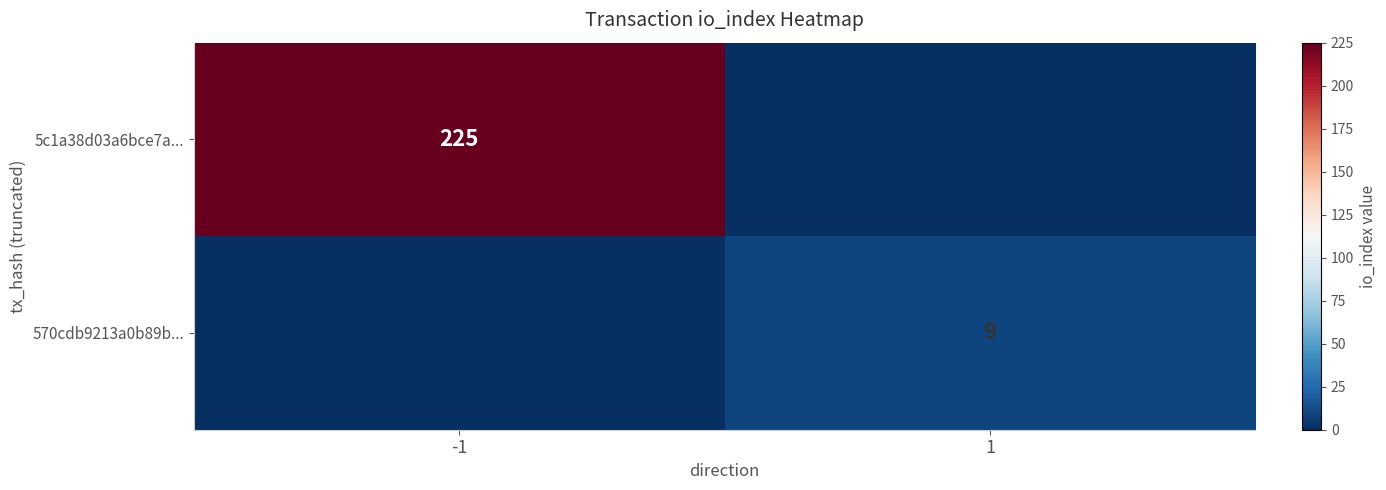

Is it true that 5c1a38d03a6bce7a... equals 376 at -1?

False